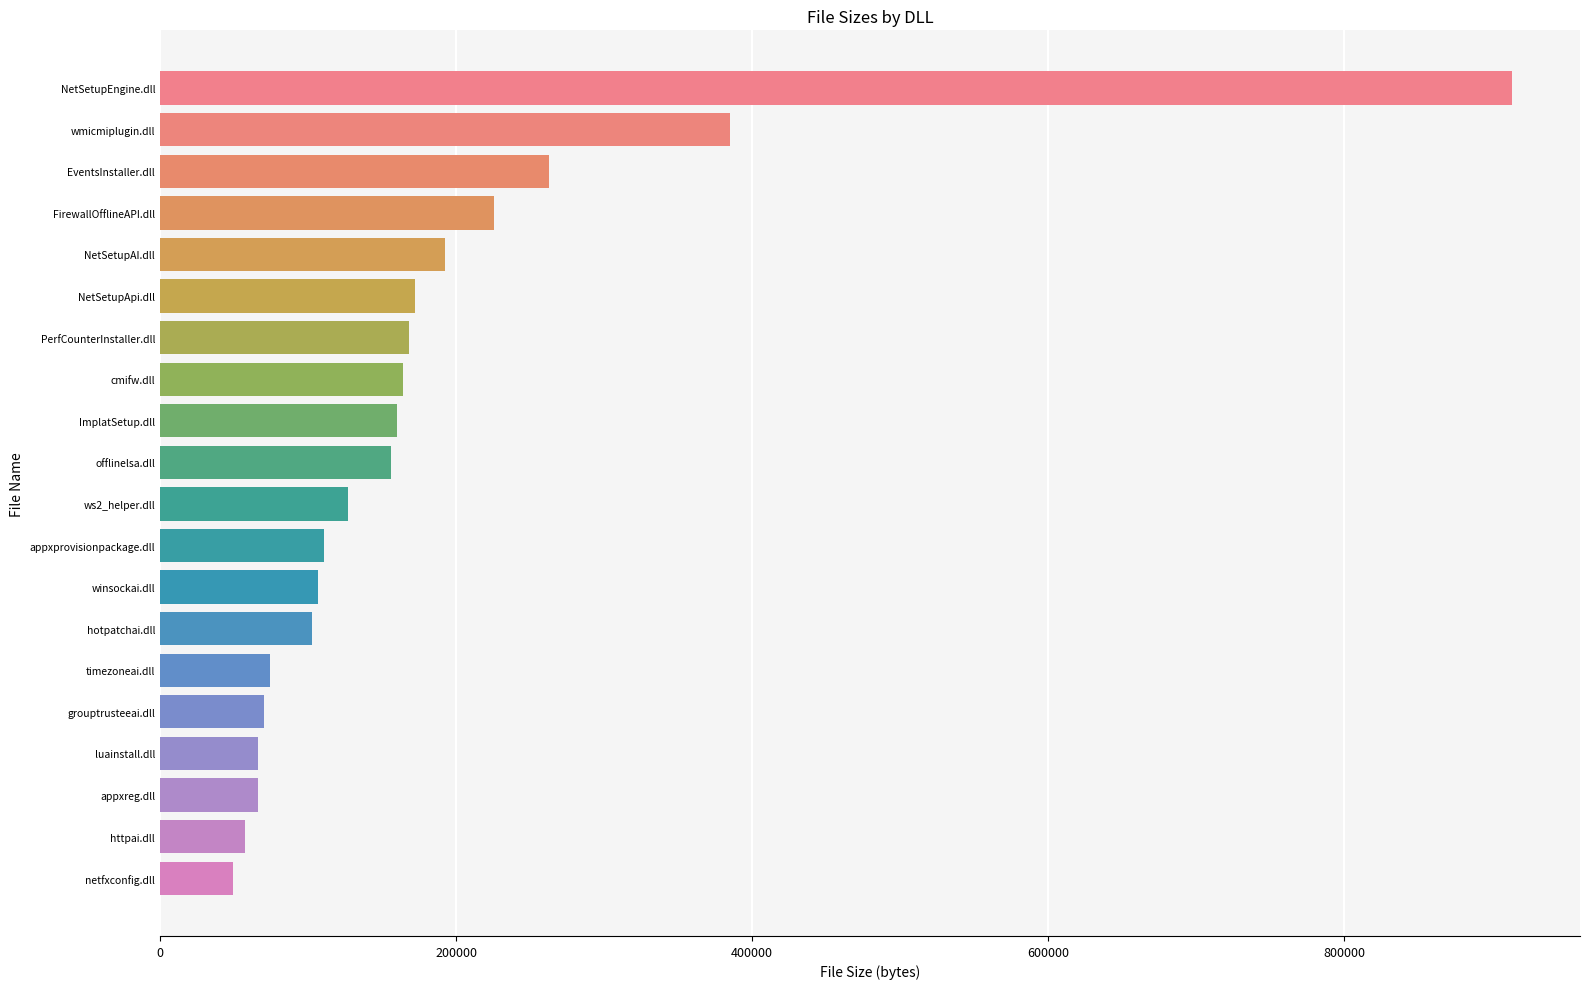

What is the label of the 3rd bar from the bottom?

appxreg.dll